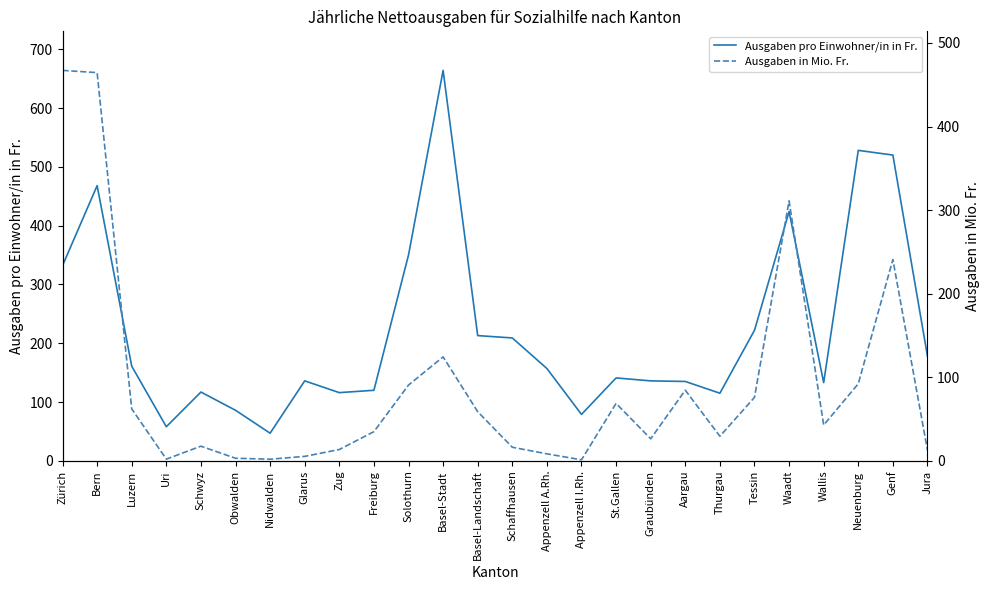

Reading right to left, list all the values displayed in this chart.

Ausgaben pro Einwohner/in in Fr.: 178.0	520.0	528.0	133.0	424.0	222.0	115.0	135.0	136.0	141.0	79.0	157.0	209.0	213.0	664.0	350.0	120.0	116.0	136.0	47.0	86.0	117.0	58.0	161.0	468.0	332.0
Ausgaben in Mio. Fr.: 12.6	240.8	92.2	42.8	311.1	75.9	29.4	84.5	26.4	68.7	1.2	8.4	16.3	58.8	124.4	90.7	34.9	13.6	5.3	2.0	3.1	17.5	2.1	62.1	464.5	467.2